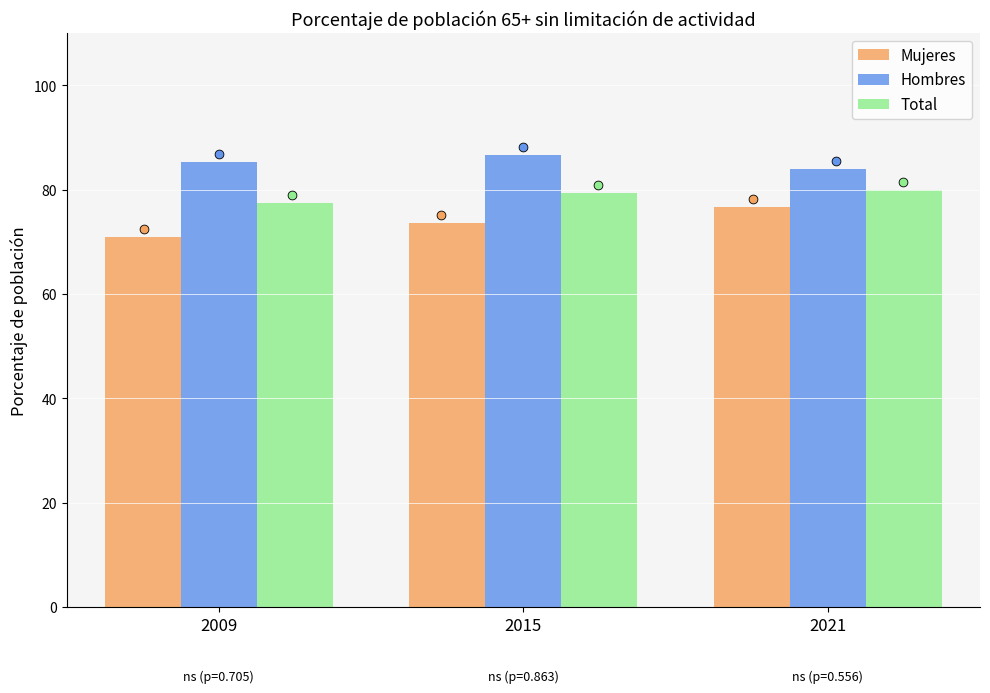

At which category is the sum across all series the highest?

2021